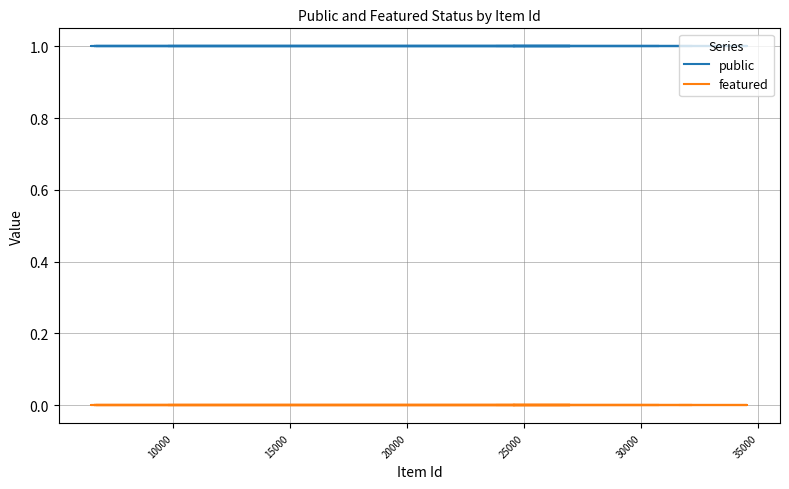

List the series in order of their peak value, highest first.

public, featured